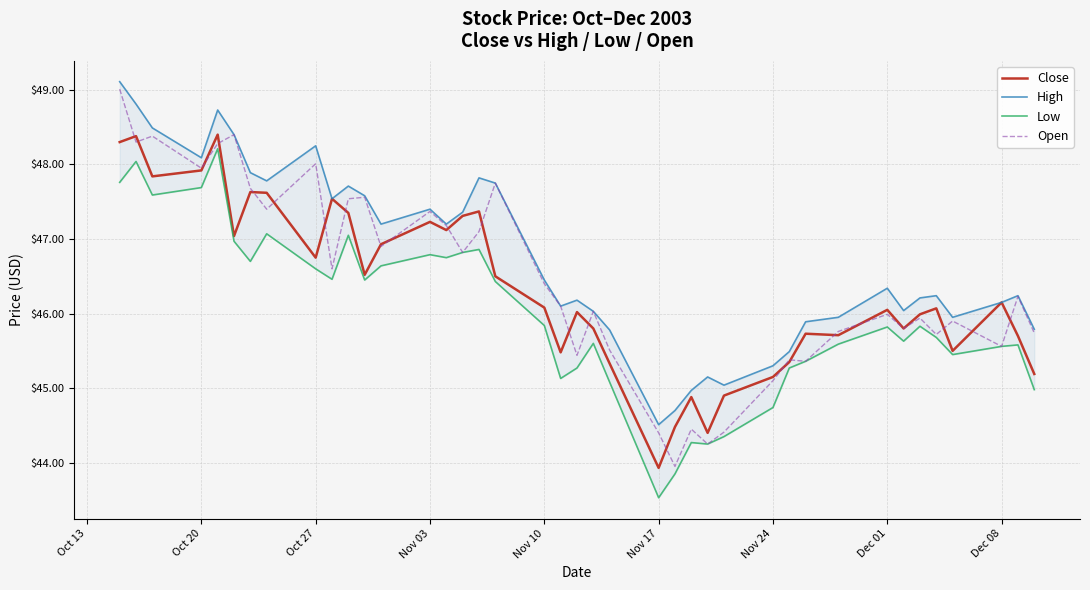

Is it true that Open equals 48.0 at Oct 20?

True